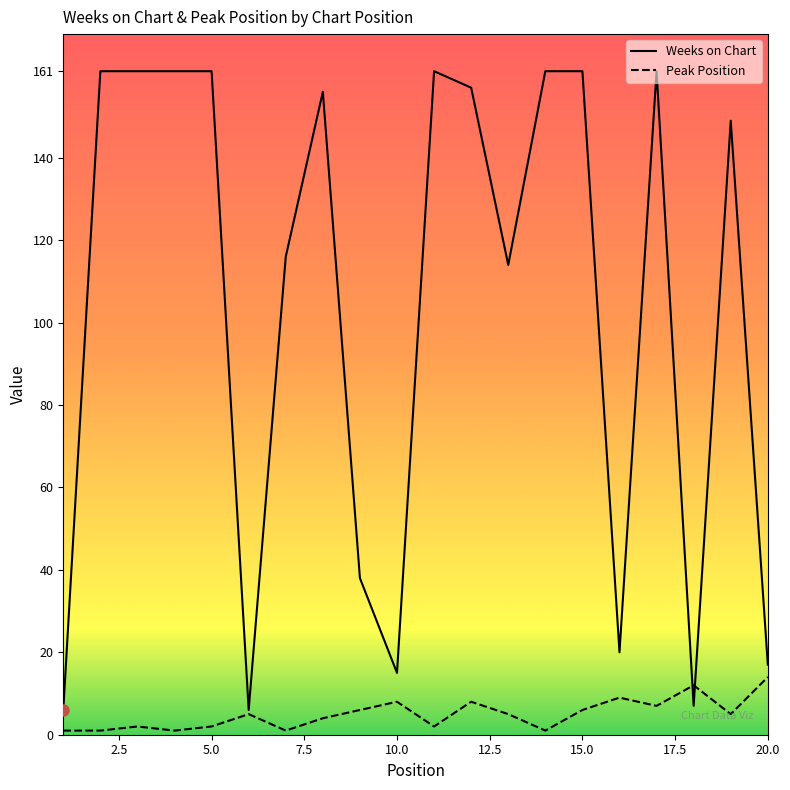

List the series in order of their overall mean, lowest first.

Peak Position, Weeks on Chart